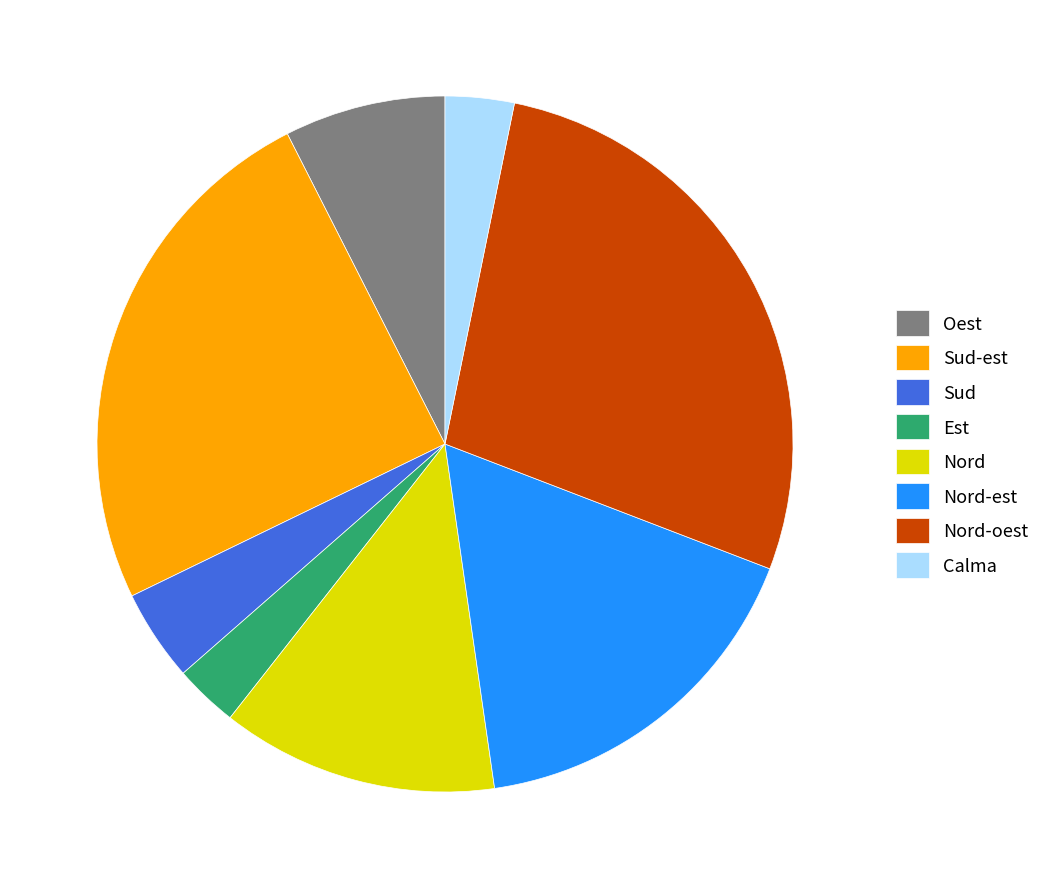

Which category has the biggest portion of the pie?

Nord-oest